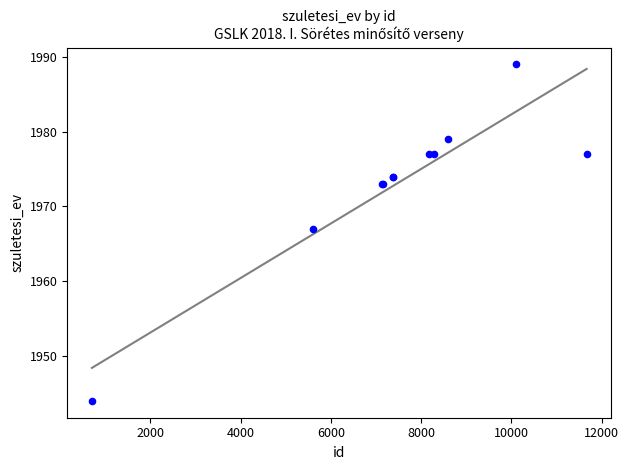

What Y value in the scatter plot is closest to 1966?

1967